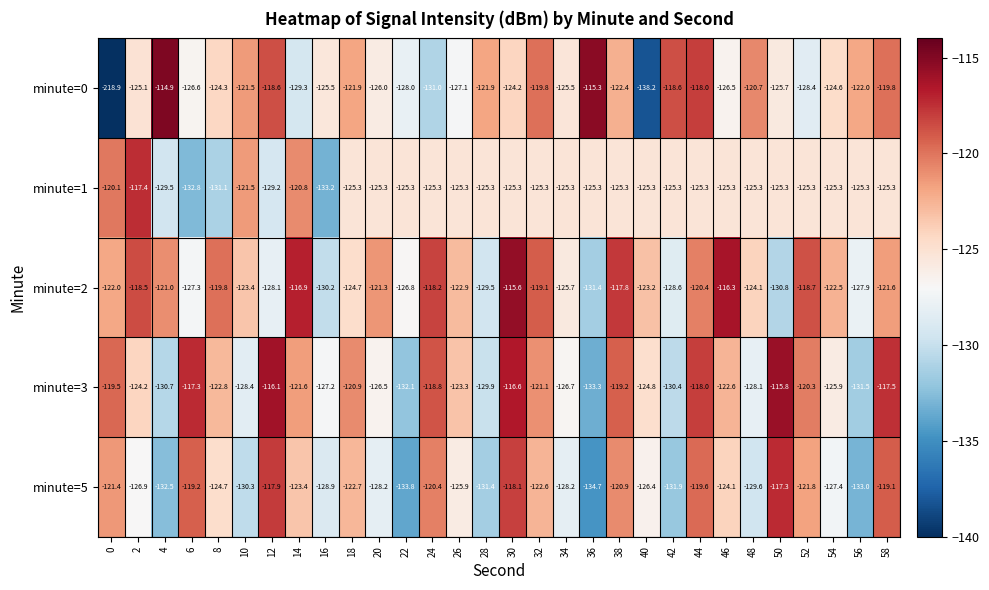

How many data points does each series have?

30